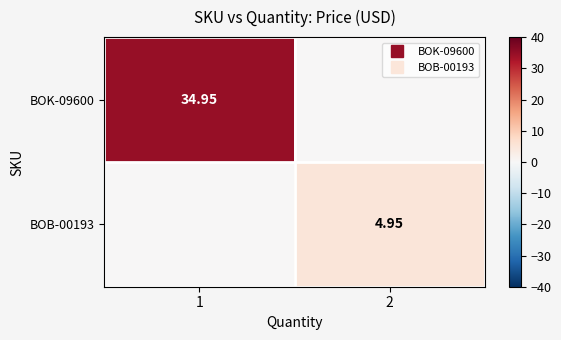

What is the spread (max minus min) of values at 1?

35.0